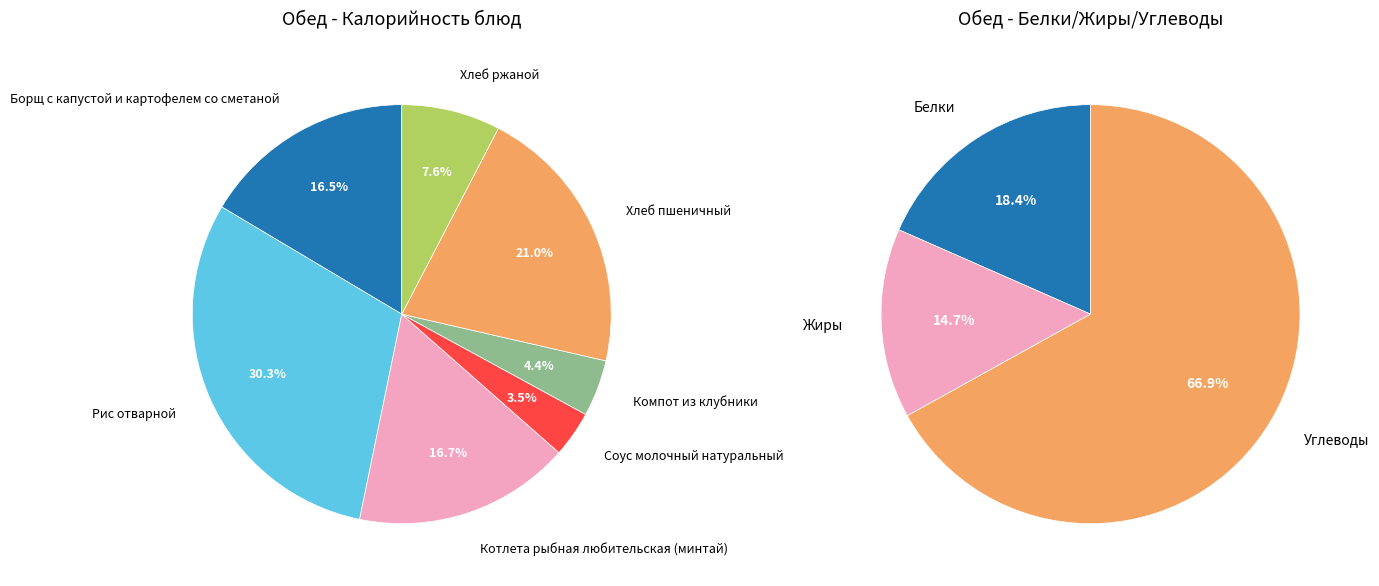

Which slice is the smallest?

Соус молочный натуральный